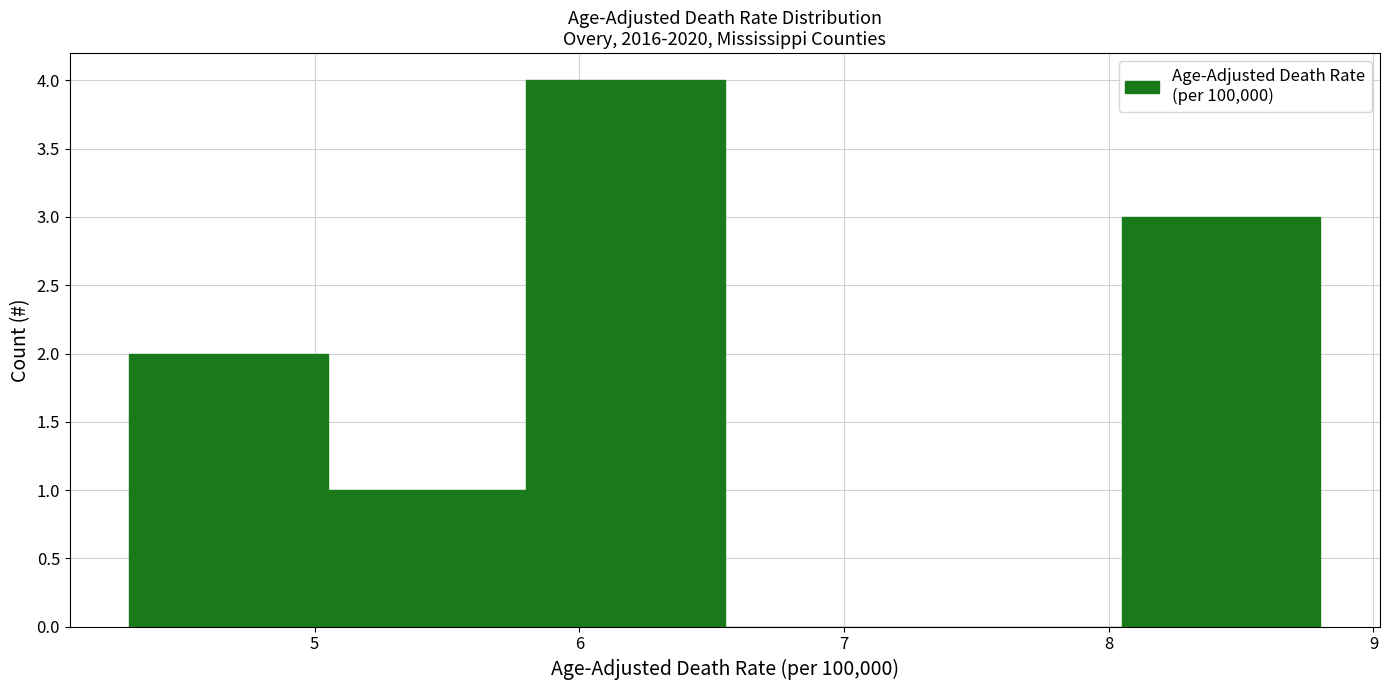

Over which range of the x-axis is the bar tallest?

5.80 to 6.55